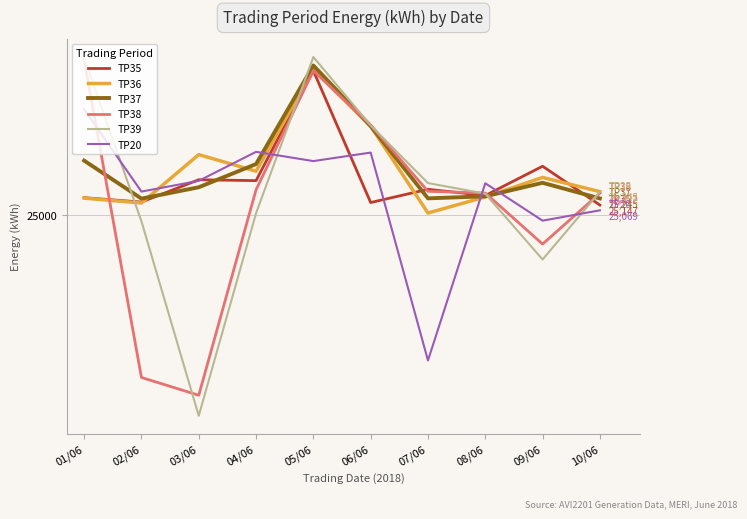

Reading right to left, transcribe all the data shown in this chart.

TP35: 25147	25721	25288	25380	25184	27133	25508	25521	25191	25256
TP36: 25345	25555	25267	25029	26314	27149	25647	25893	25177	25249
TP37: 25245	25476	25276	25246	26314	27211	25753	25410	25242	25804
TP38: 25322	24570	25325	25350	26329	27135	25373	22334	22597	27295
TP39: 25342	24342	25315	25472	26324	27336	25026	22030	24907	27324
TP20: 25069	24916	25469	22849	25923	25797	25934	25505	25346	26563